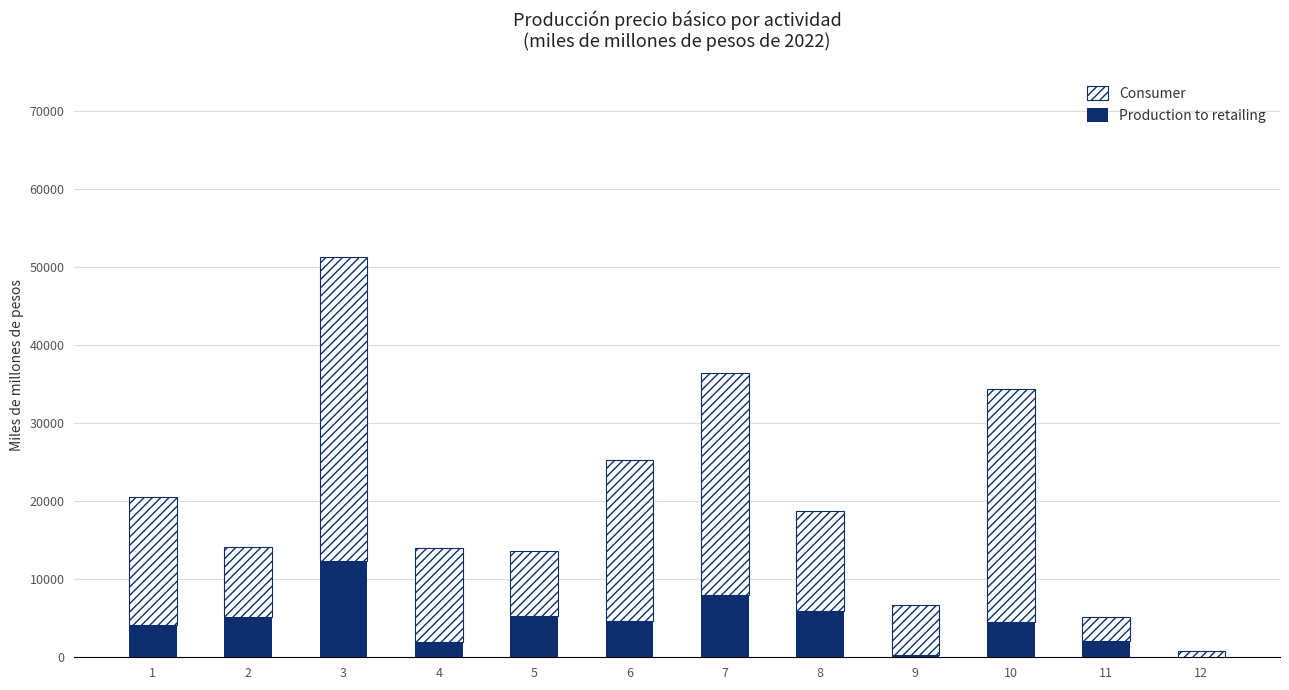

What is the total value across all series at 8?

18785.8